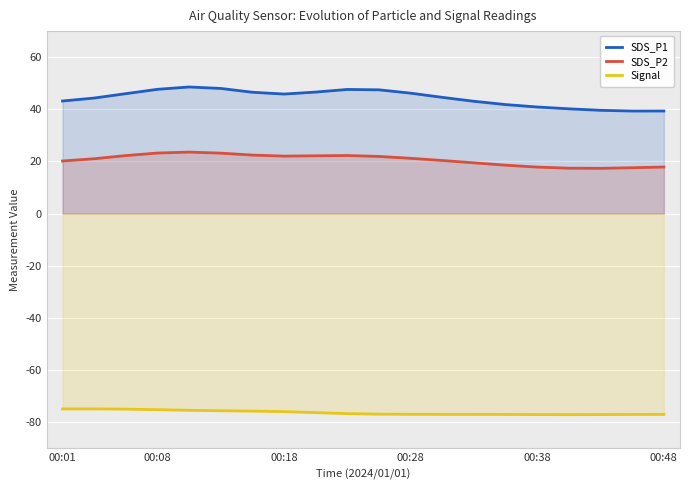

At how many categories does at least one series exceed -41?

20